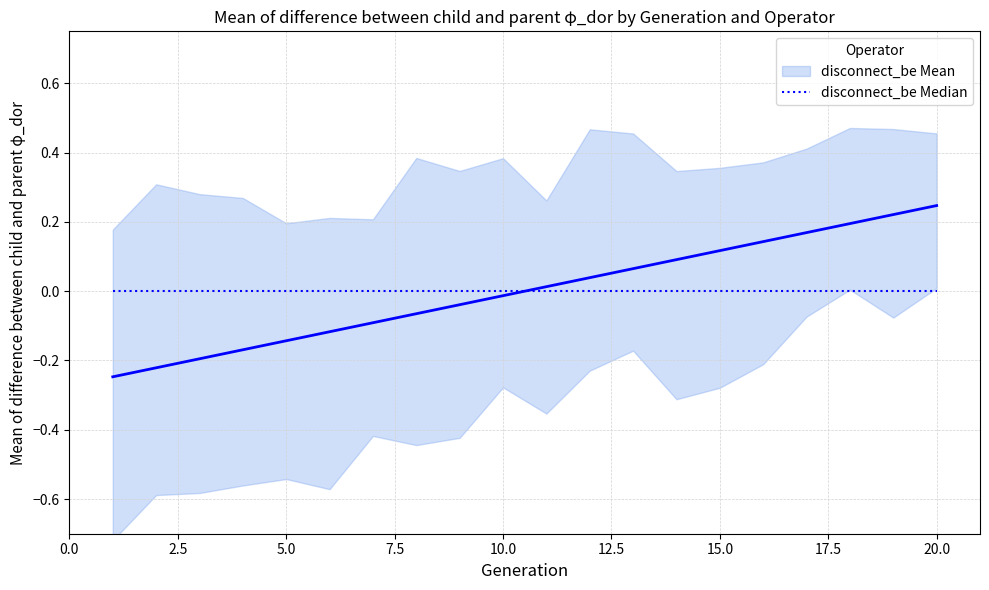

Does the chart display data point markers on the line(s)?

No